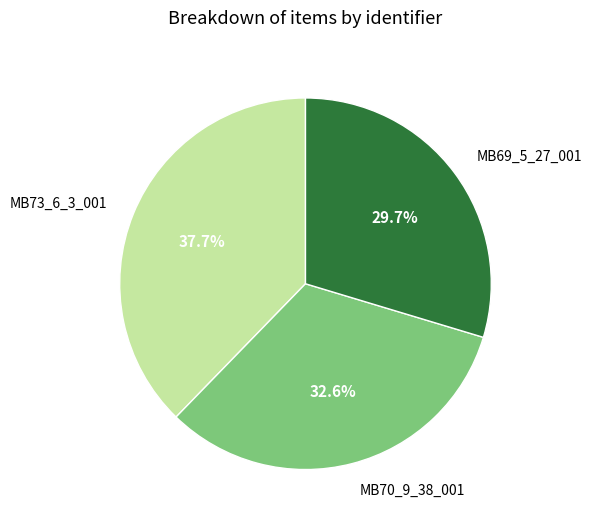

How many segments does this pie chart have?

3